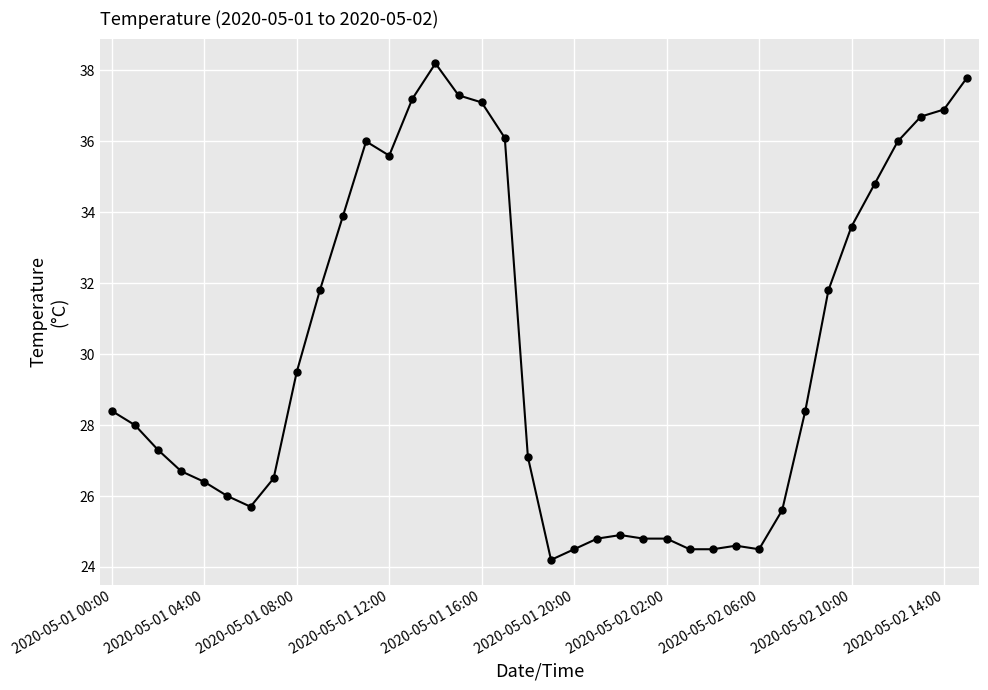

What is the smallest value displayed?

24.2